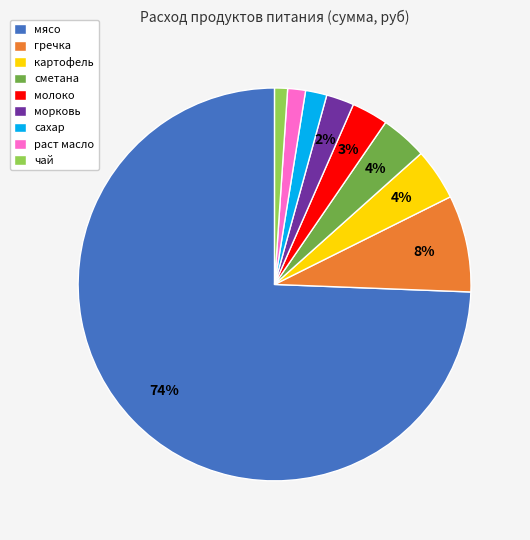

What is the majority slice?

мясо